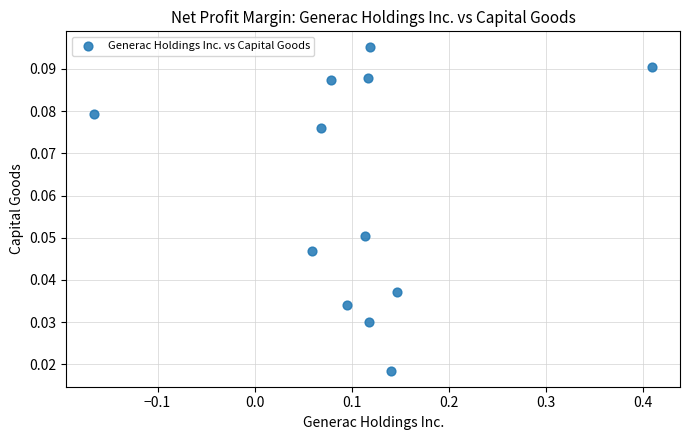

What is the range of X values (max minus min)?

0.6